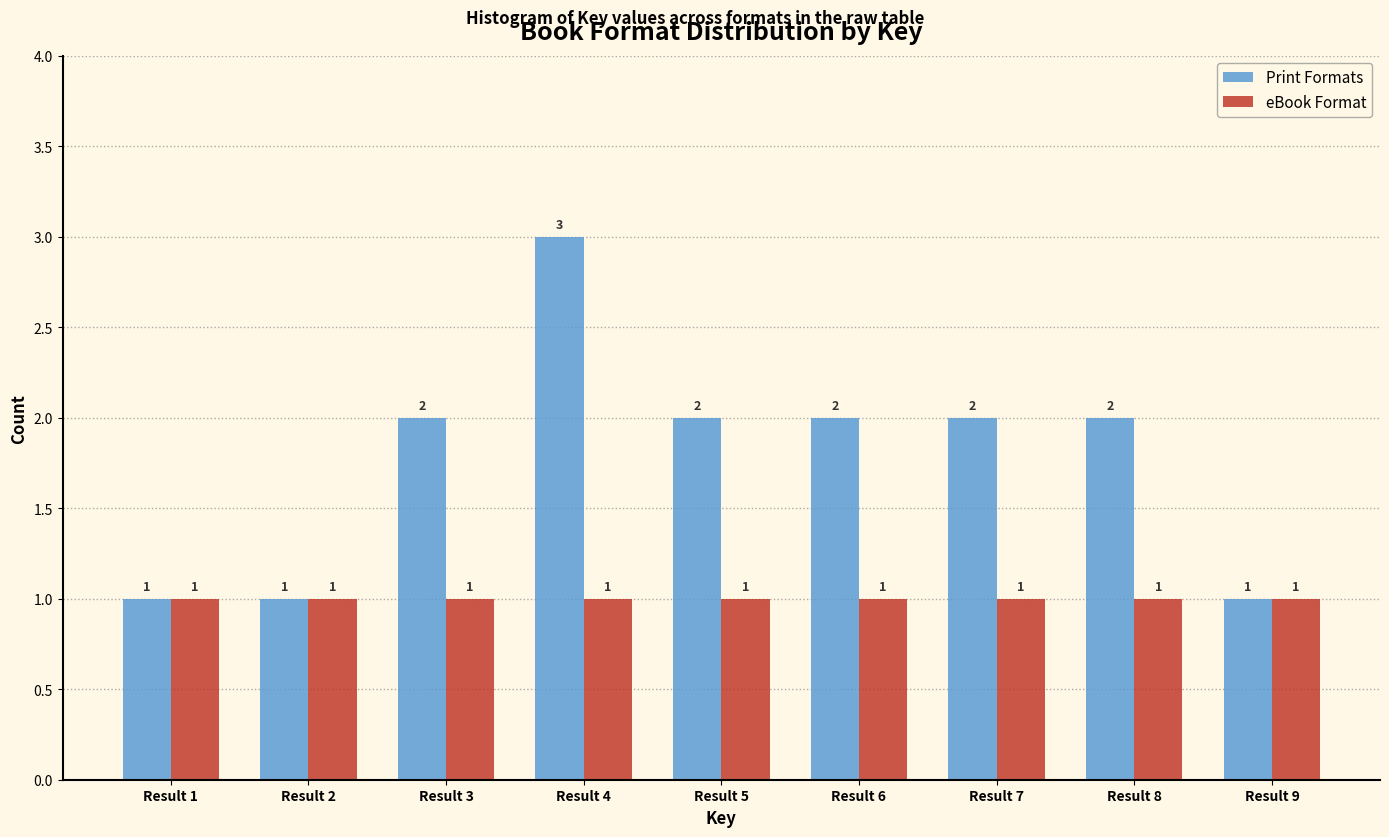

Reading left to right, list all the values displayed in this chart.

Print Formats: Result 1=1	Result 2=1	Result 3=2	Result 4=3	Result 5=2	Result 6=2	Result 7=2	Result 8=2	Result 9=1
eBook Format: Result 1=1	Result 2=1	Result 3=1	Result 4=1	Result 5=1	Result 6=1	Result 7=1	Result 8=1	Result 9=1